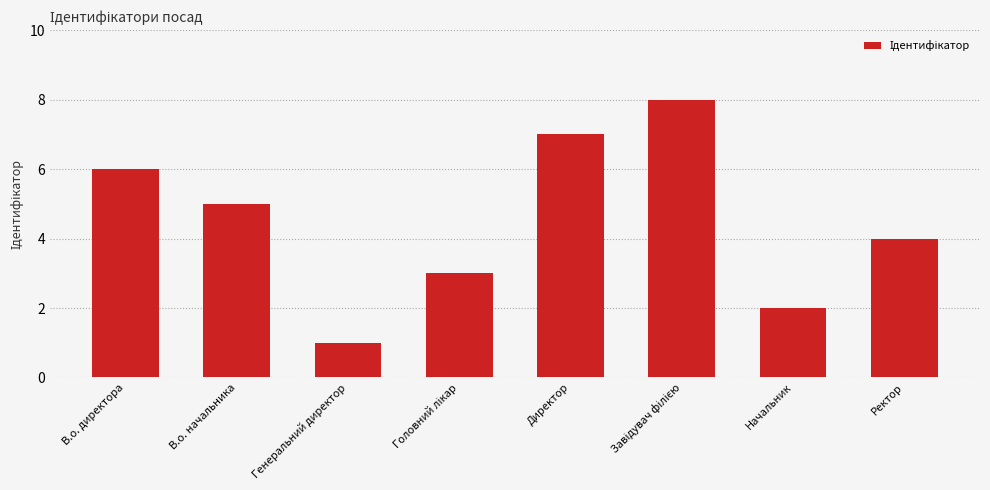

What is the change in value from Генеральний директор to Директор?

+6